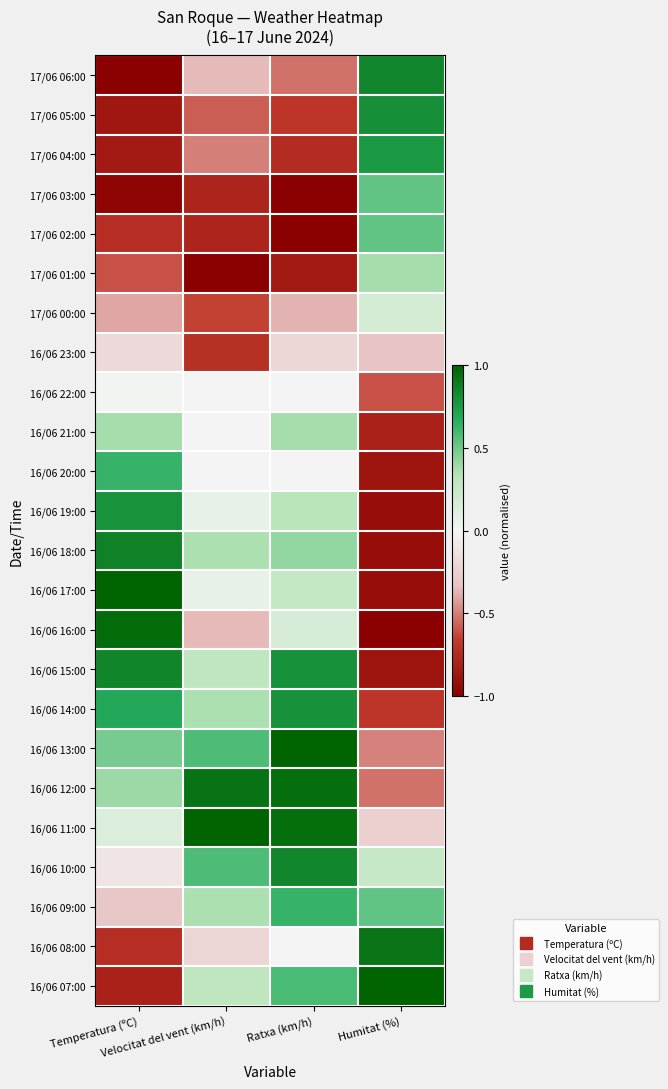

At which category is the sum across all series the highest?

Ratxa (km/h)